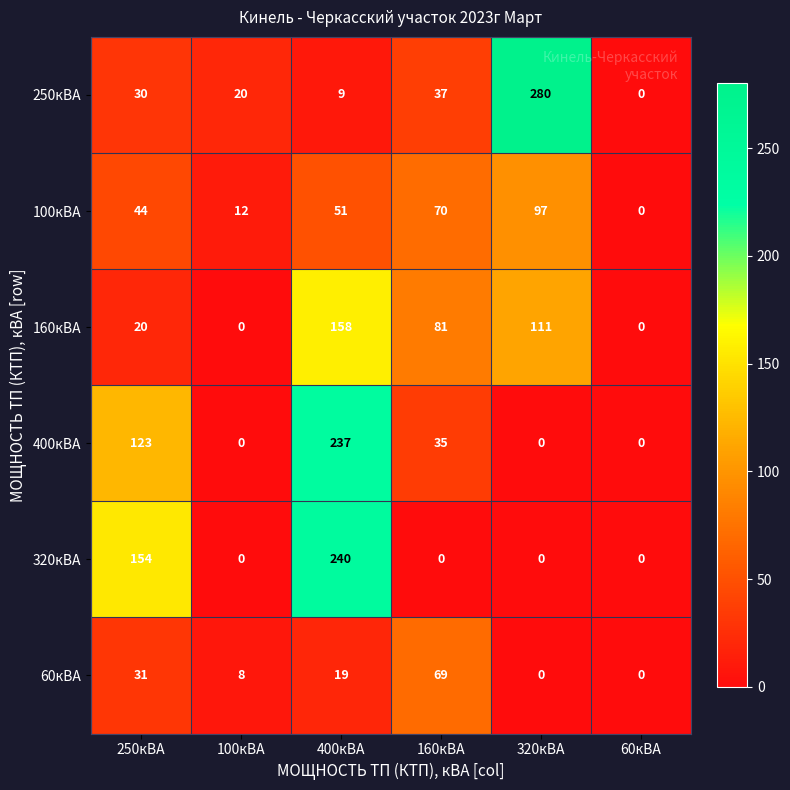

How many values in 400кВА are above zero?

3